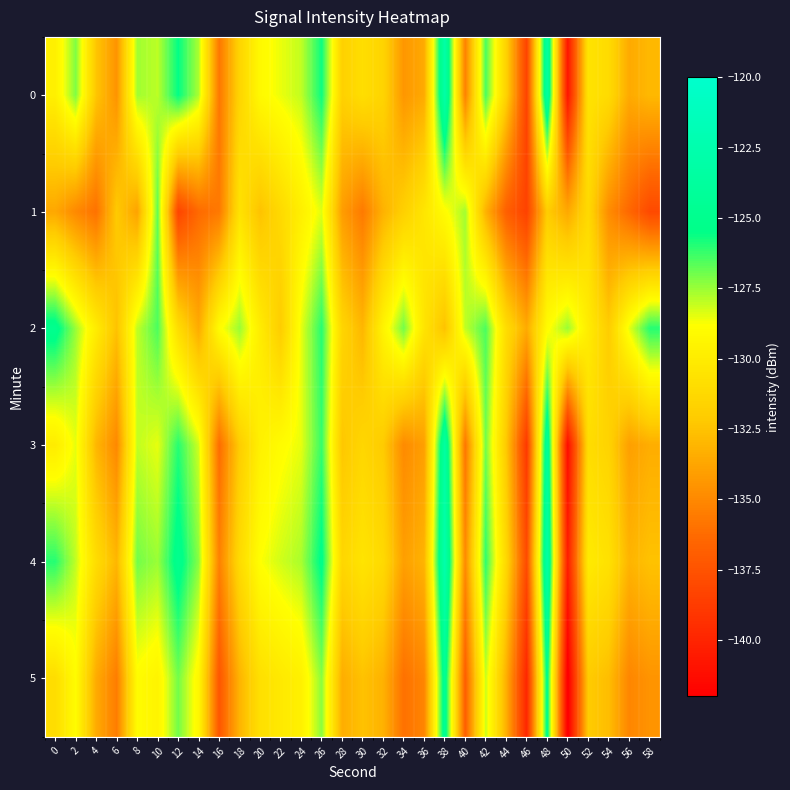

List the series in order of their peak value, highest first.

4, 0, 3, 5, 2, 1